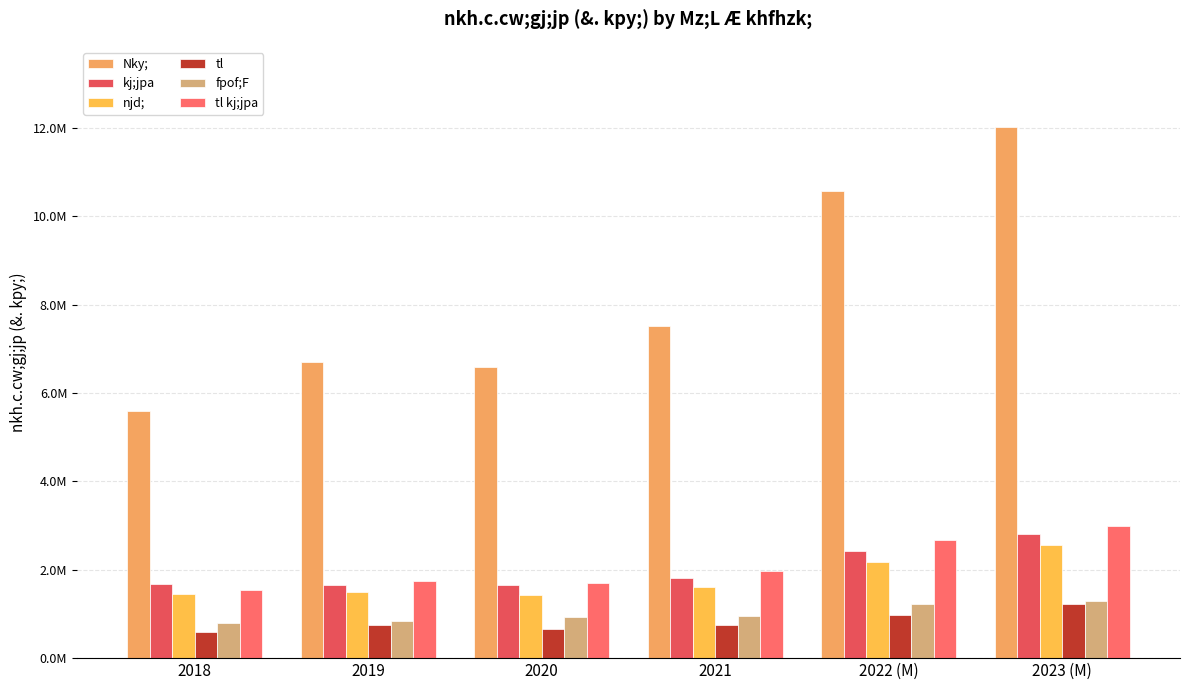

Does the chart contain any negative values?

No